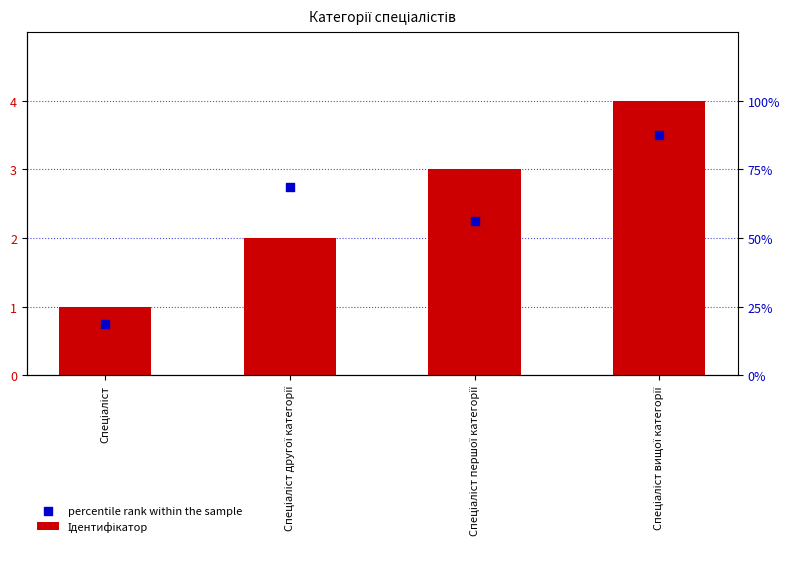

At how many categories does at least one series exceed 2?

3